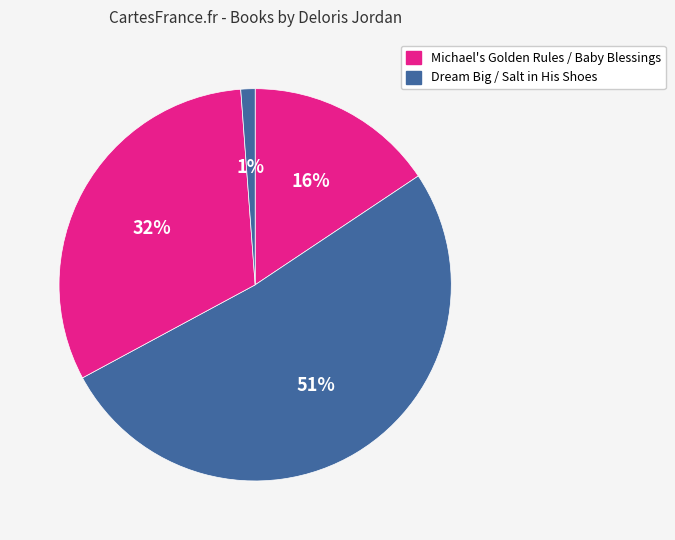

Count the number of slices in the pie.

4